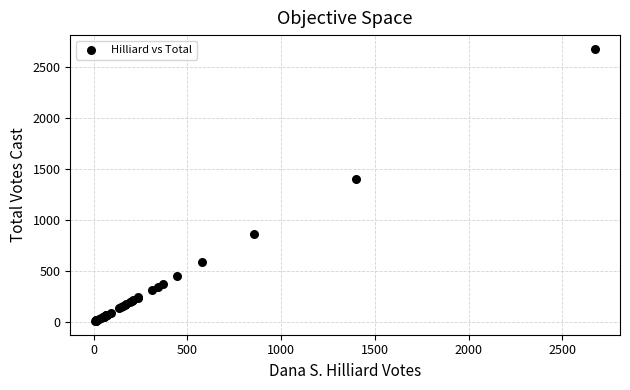

What Y value in the scatter plot is closest to 1343?

1403